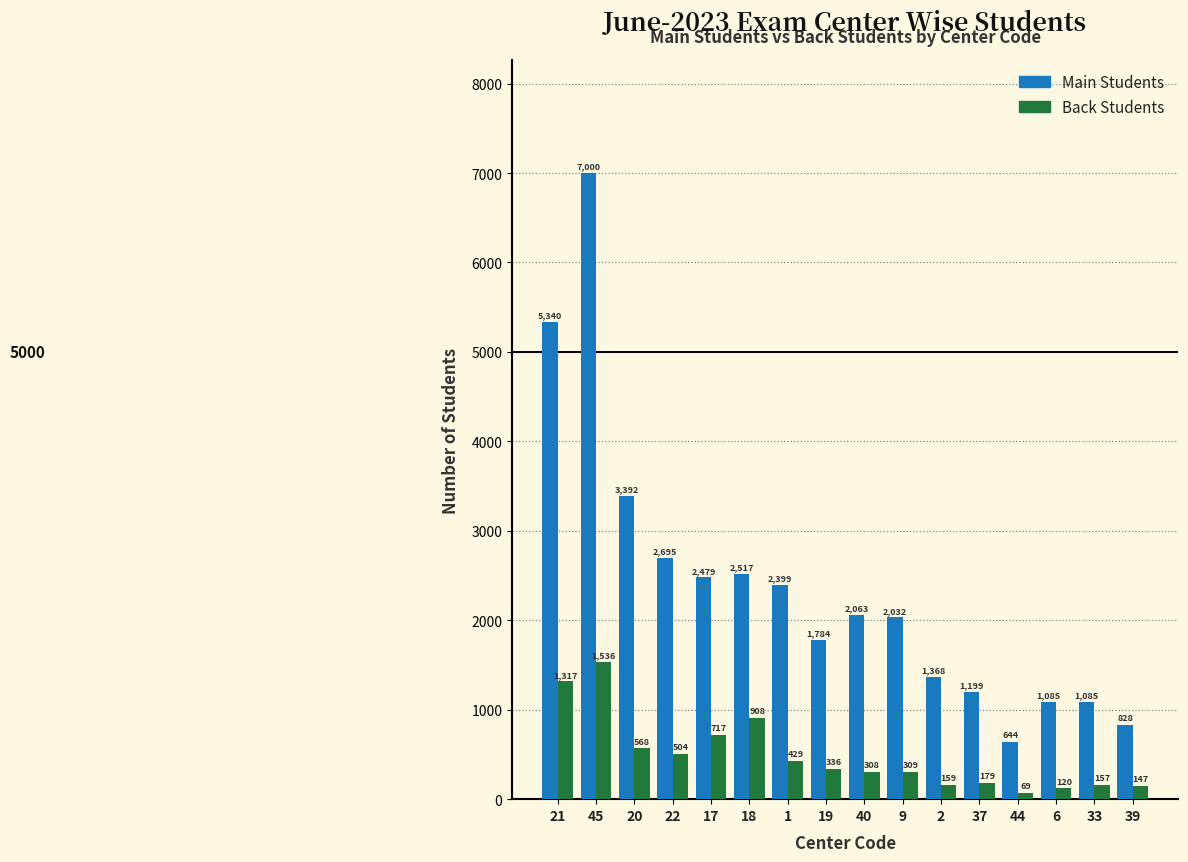

What is the maximum value shown in the chart?

7000